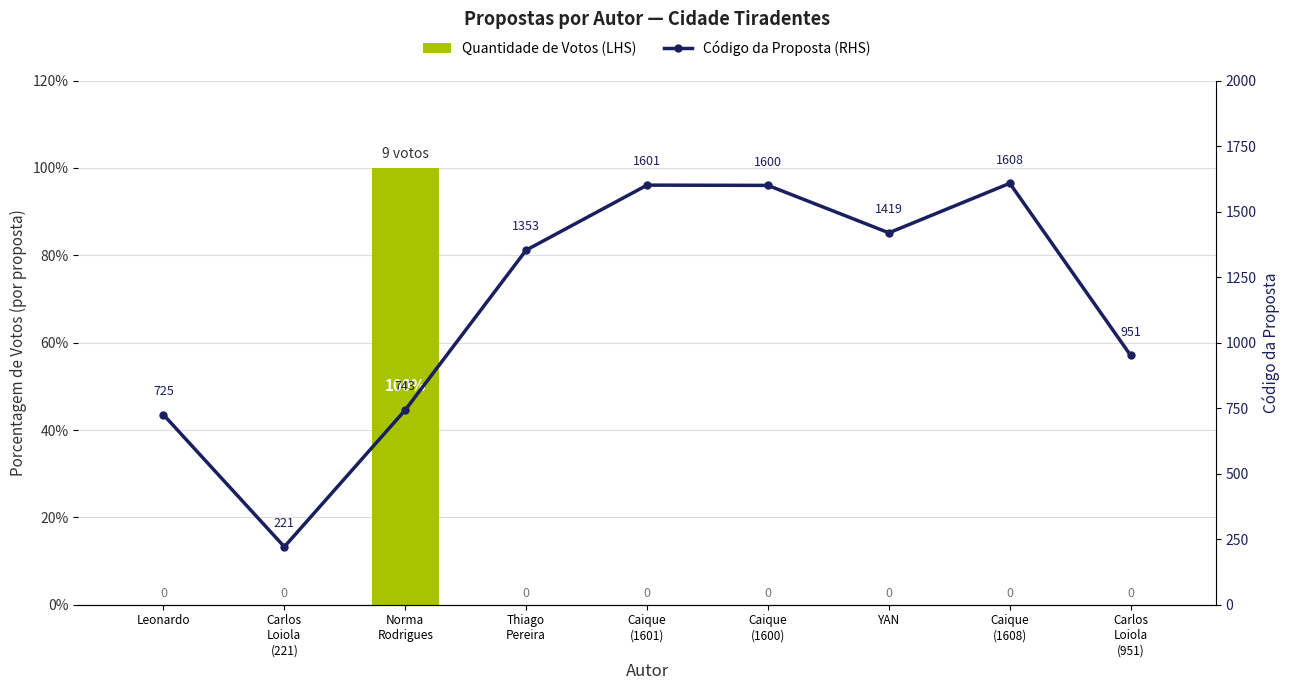

The value of Código da Proposta (RHS) at Norma
Rodrigues is 743. True or false?

True